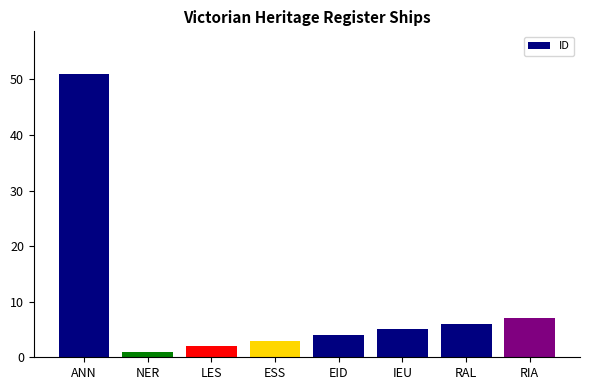

What is the label of the 8th bar from the right?

ANN